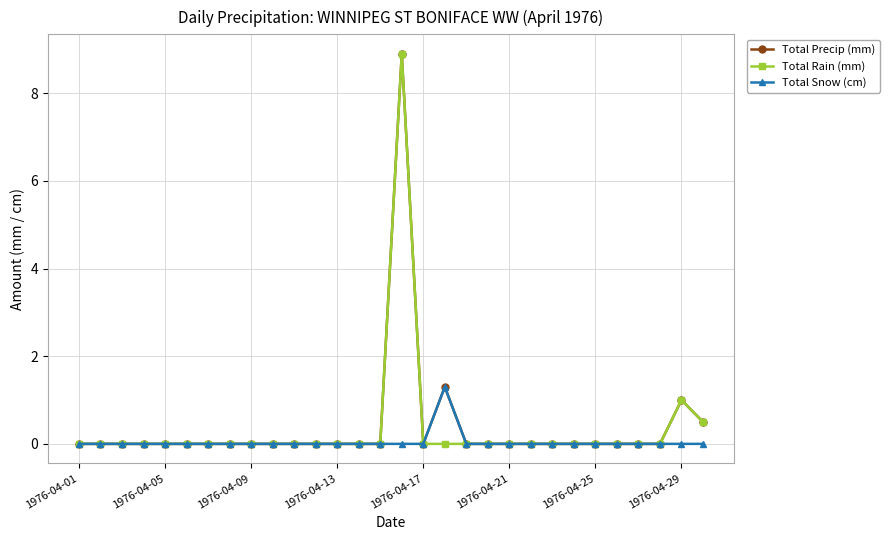

What is the highest value of the Total Precip (mm) series?

8.9